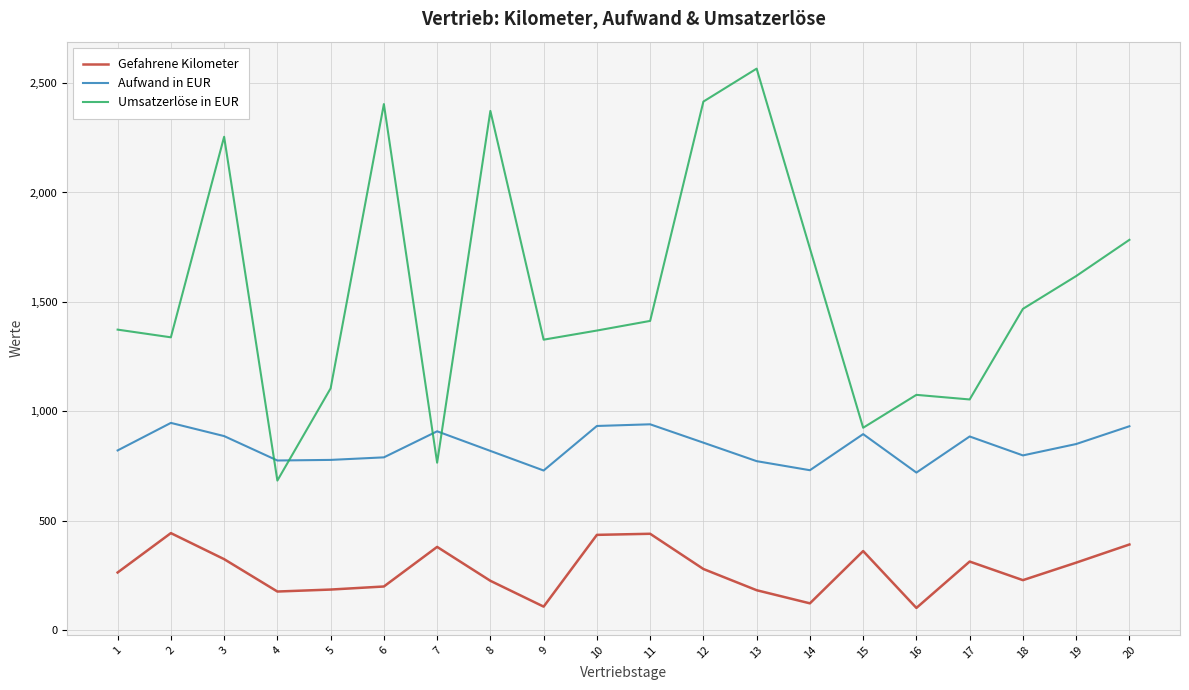

Where does the Aufwand in EUR series first go above 850?

2